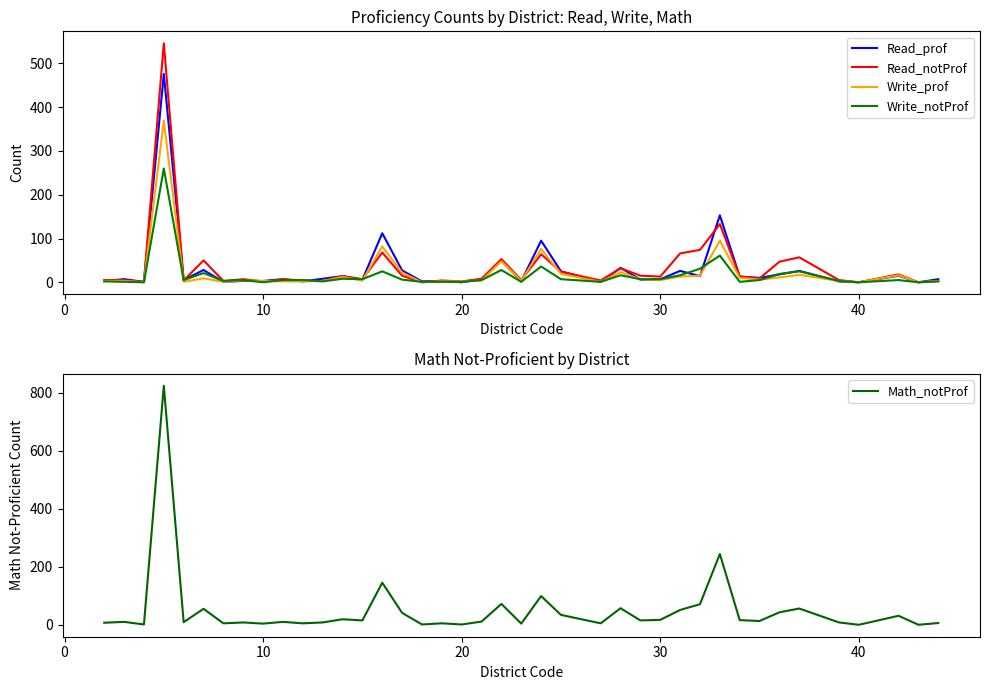

Does the chart display data point markers on the line(s)?

No